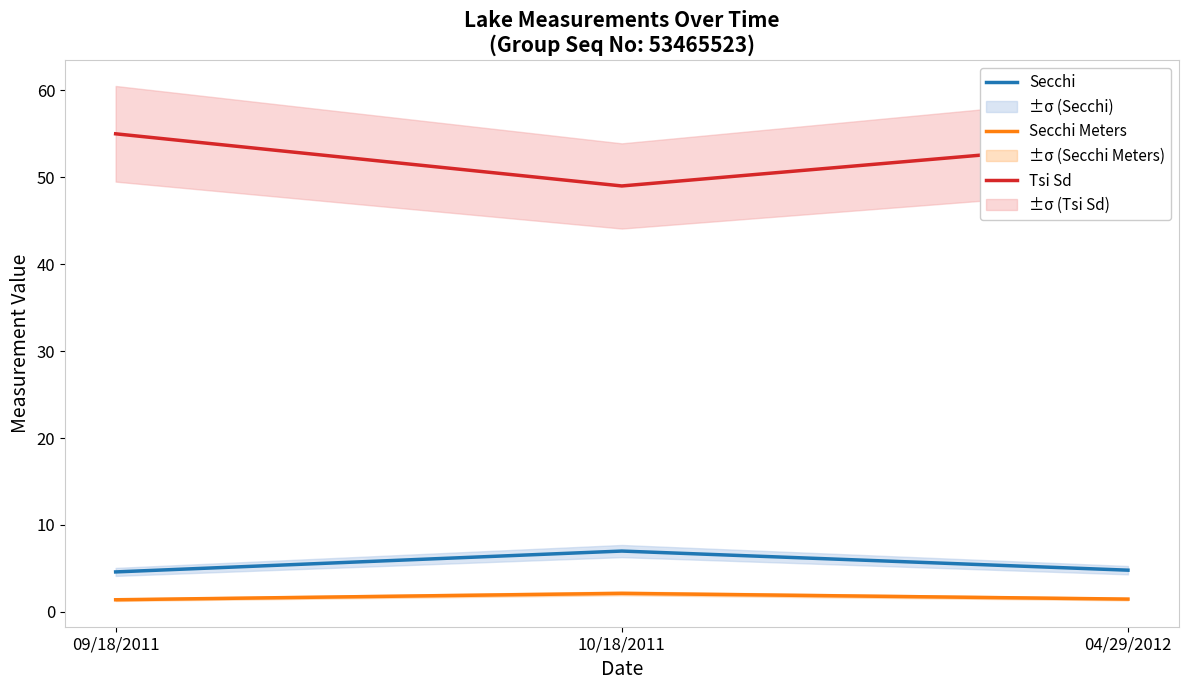

The value of Secchi at 10/18/2011 is 3.7. True or false?

False